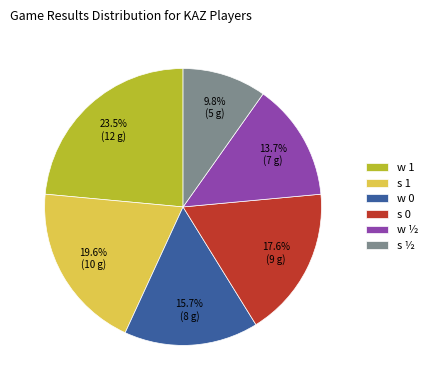

What is the total percentage of w 0 and s ½?

25.5%